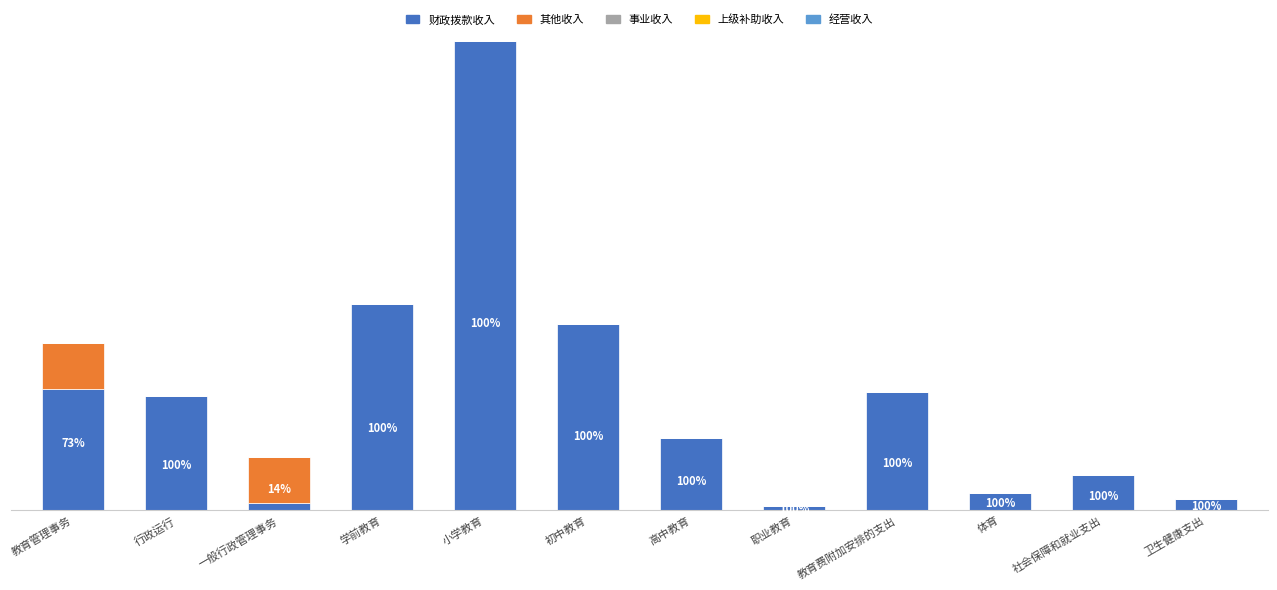

What is the label of the 5th bar from the right?

职业教育